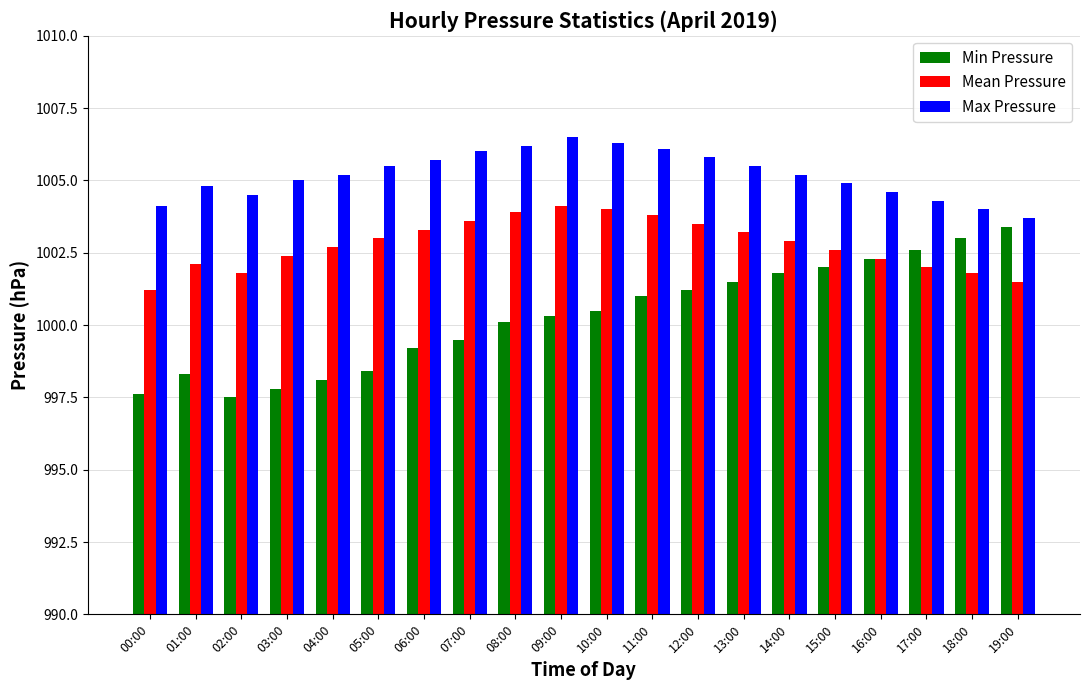

How many groups of bars are there?

20